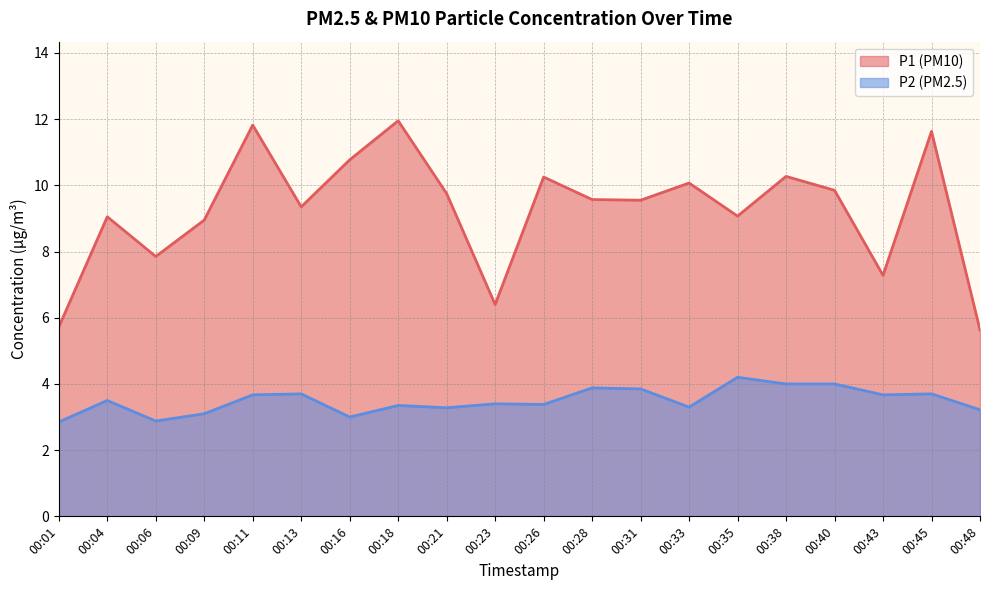

Which series has the widest spread of values?

P1 (PM10)